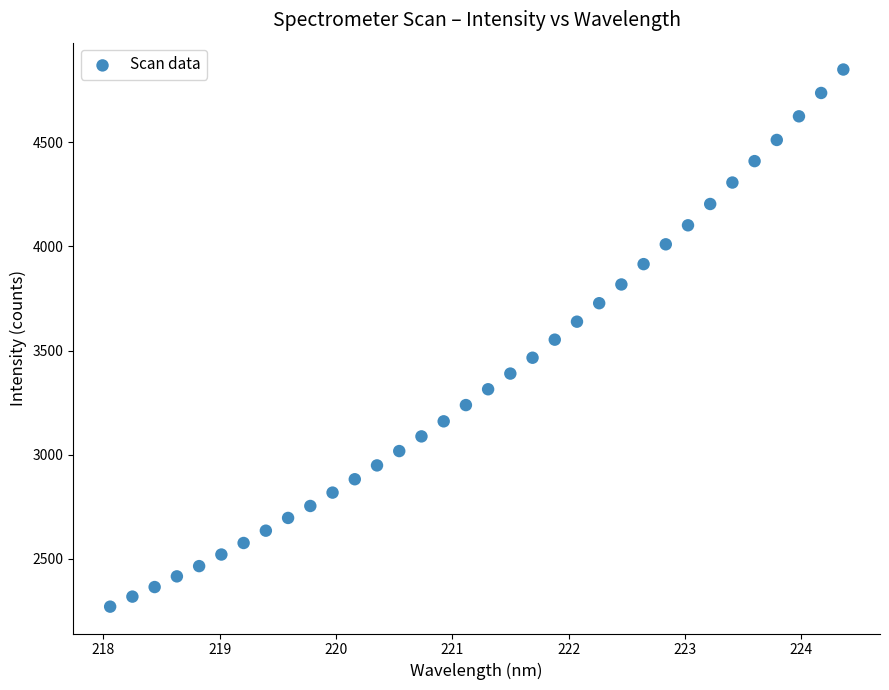

What is the range of X values (max minus min)?

6.3